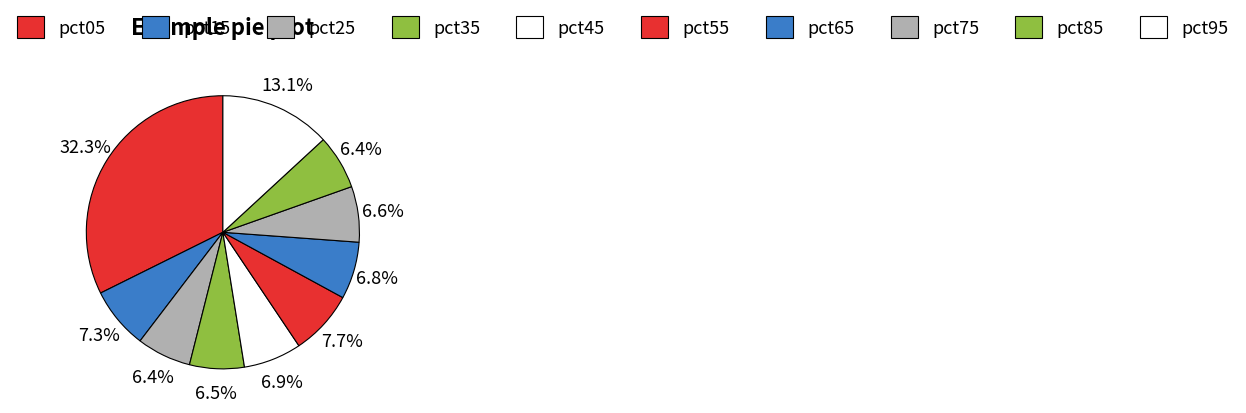

The pct35 slice represents 1% of the pie. True or false?

False